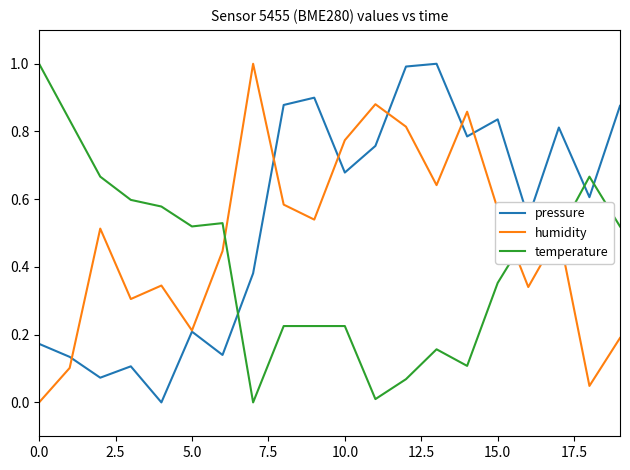

What are all the series names shown in the legend?

pressure, humidity, temperature